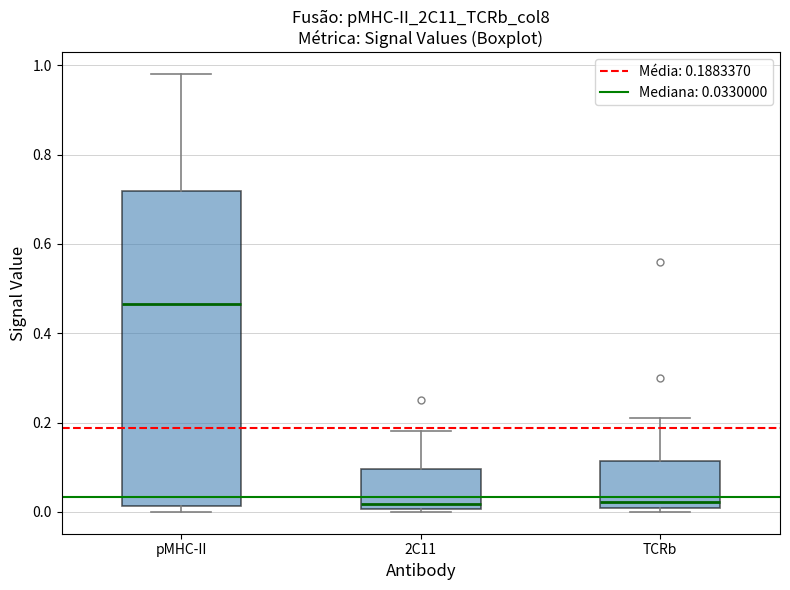

Reading left to right, transcribe this box plot: for each box, give where its median line is, the range the box spans, and where its two whiskers end, as read against the y-axis. The values are not printed on the chart, so give them approximately, as read against the axis.

pMHC-II: median 0.46, box 0.02 to 0.72, whiskers 0.00 to 0.98
2C11: median 0.02, box 0.00 to 0.10, whiskers 0.00 to 0.18
TCRb: median 0.02, box 0.00 to 0.12, whiskers 0.00 (just below the box's lower edge) to 0.22